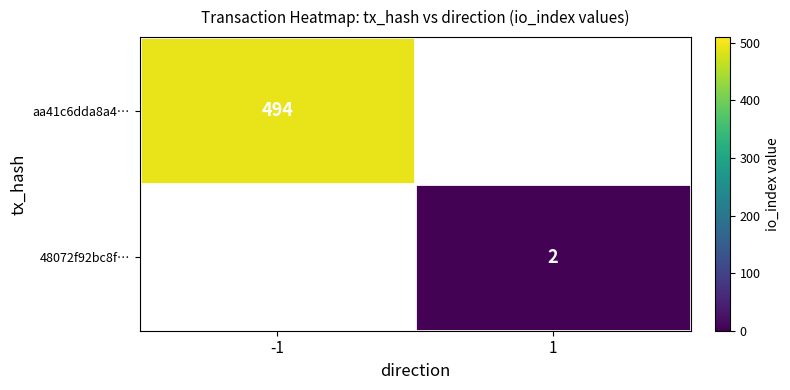

True or false: aa41c6dda8a4… has a value of 343 at -1.

False